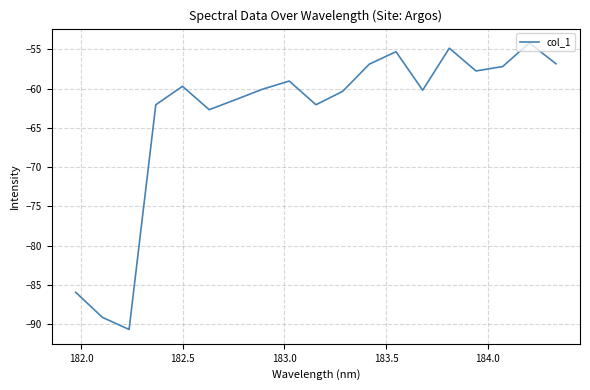

What is the minimum value shown in the chart?

-90.7